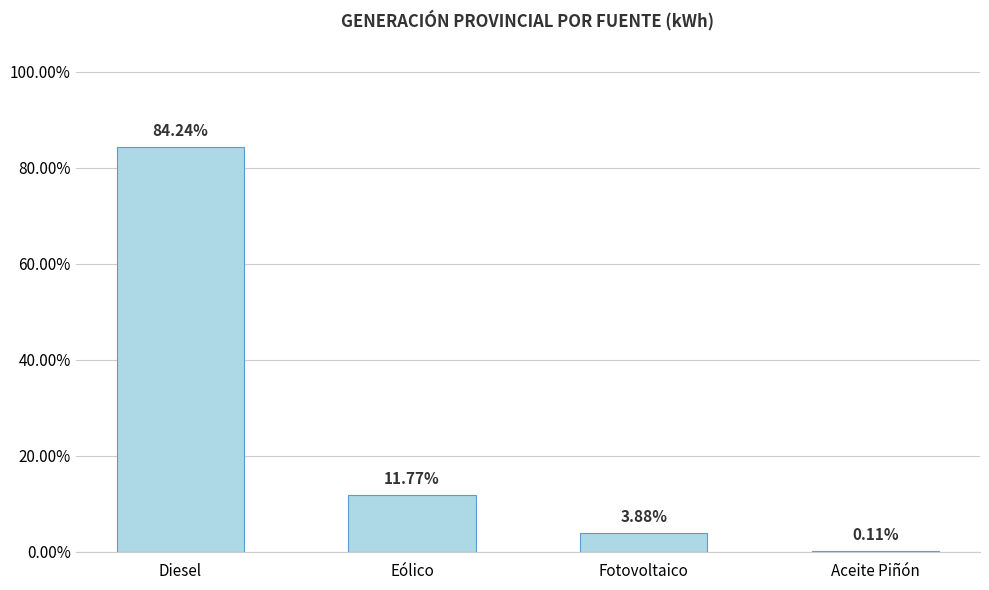

What is the label of the 3rd bar from the left?

Fotovoltaico